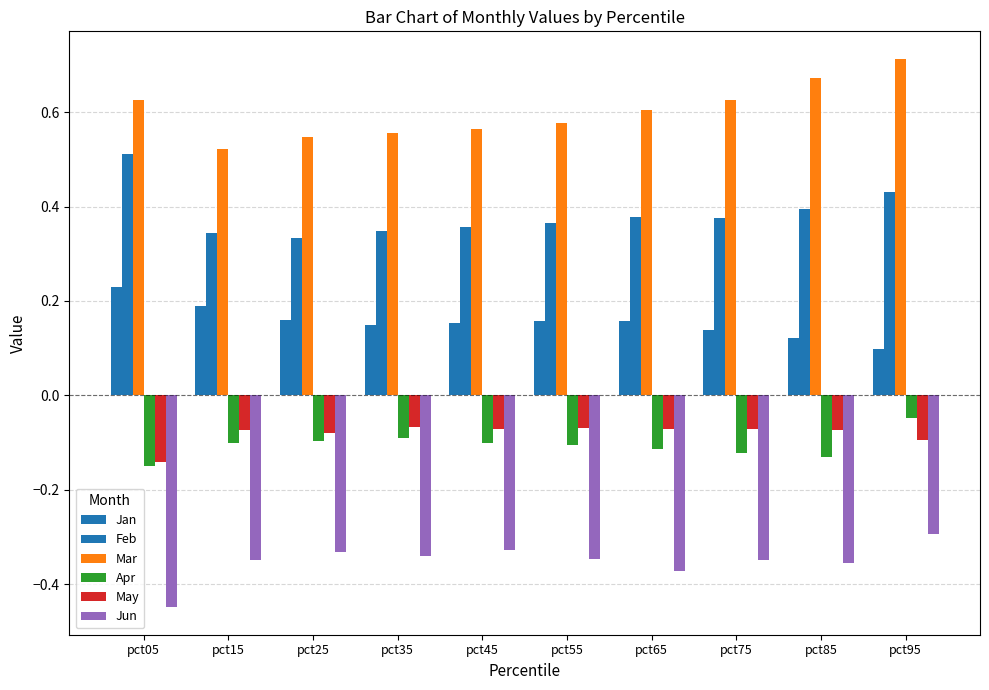

At which label is Feb closest to 0?

pct25